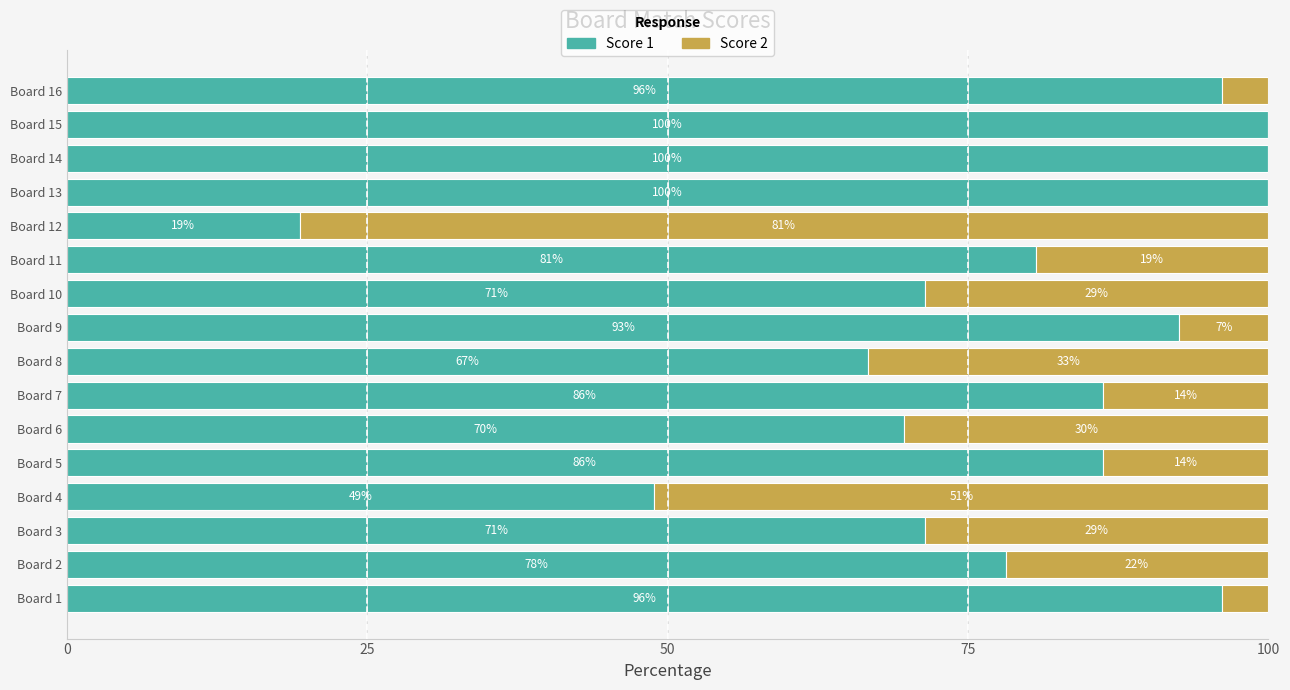

At which label is Score 1 closest to 59?

Board 8